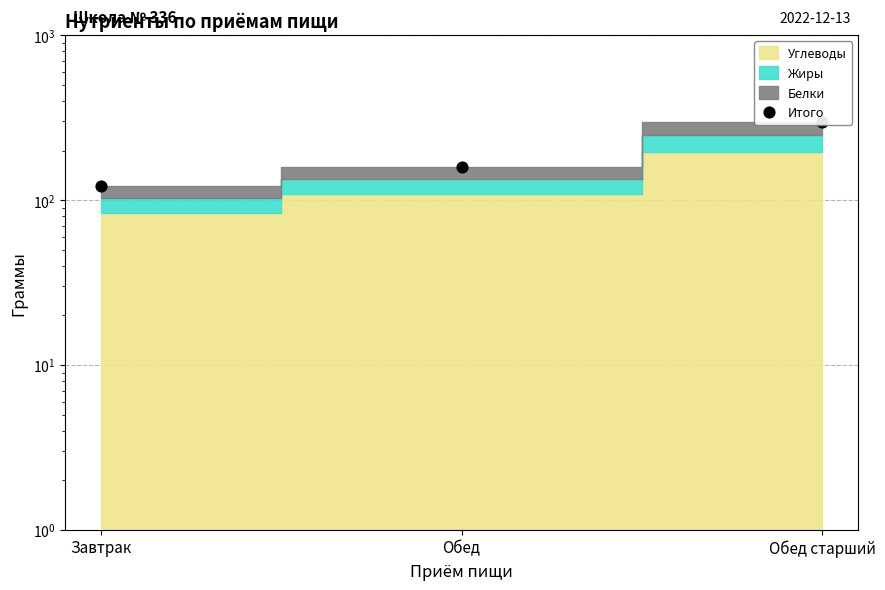

What is the change in value from Завтрак to Обед?

+37.3